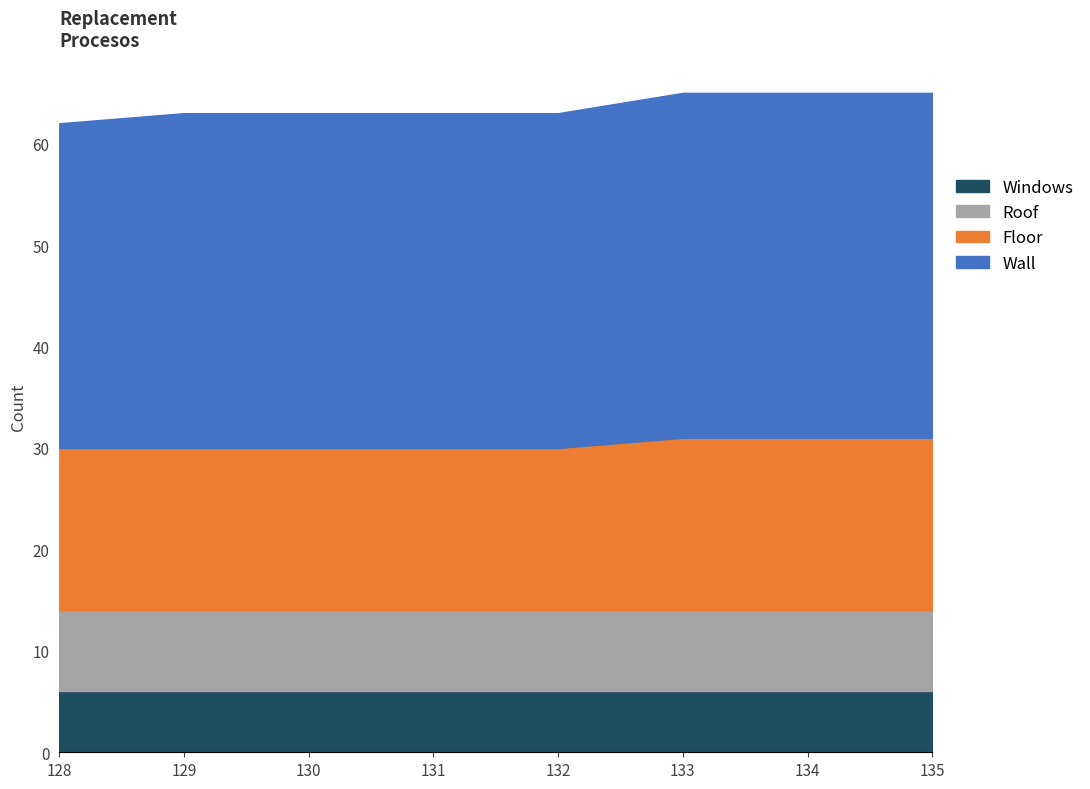

What is the minimum value for Wall?

6